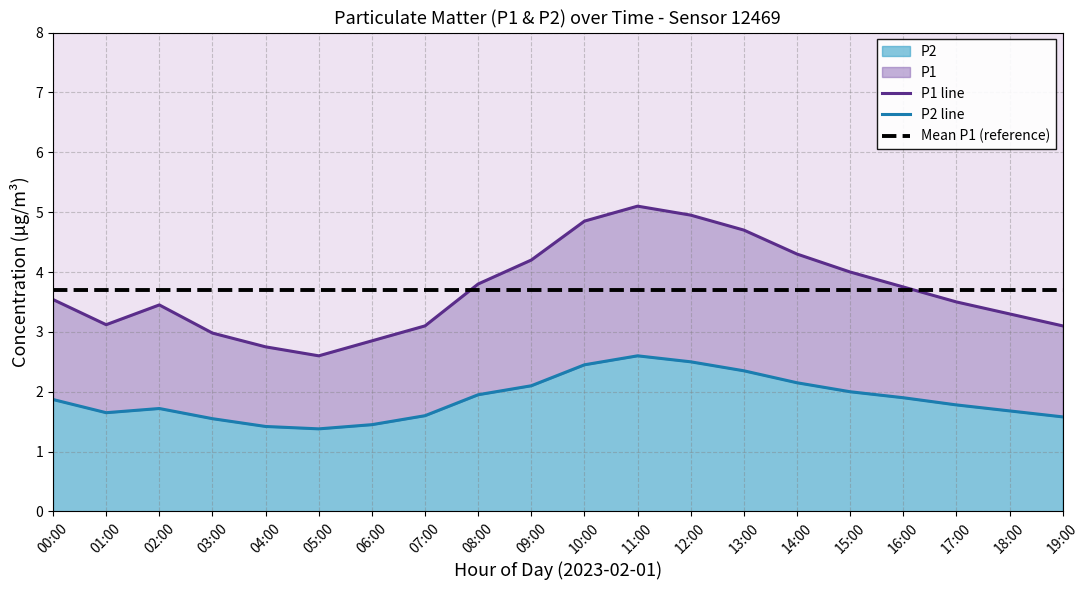

List the labels in order of P1 line value, largest first.

11:00, 12:00, 10:00, 13:00, 14:00, 09:00, 15:00, 08:00, 16:00, 00:00, 17:00, 02:00, 18:00, 01:00, 07:00, 19:00, 03:00, 06:00, 04:00, 05:00